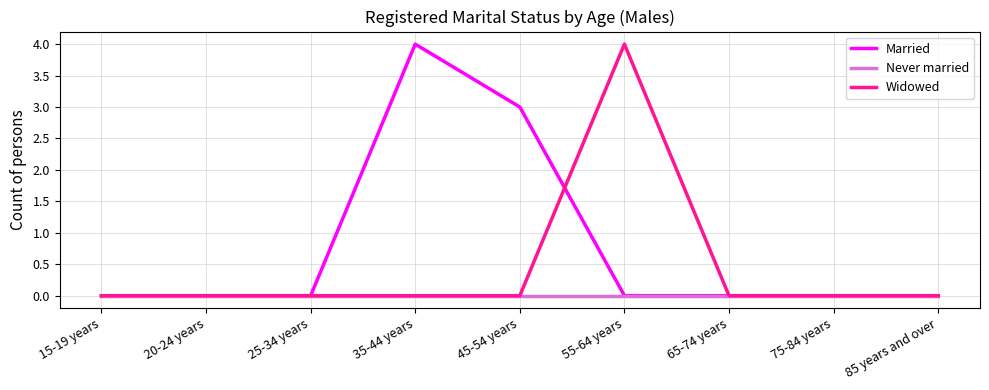

Rank the series by their average value, from lowest to highest.

Never married, Widowed, Married